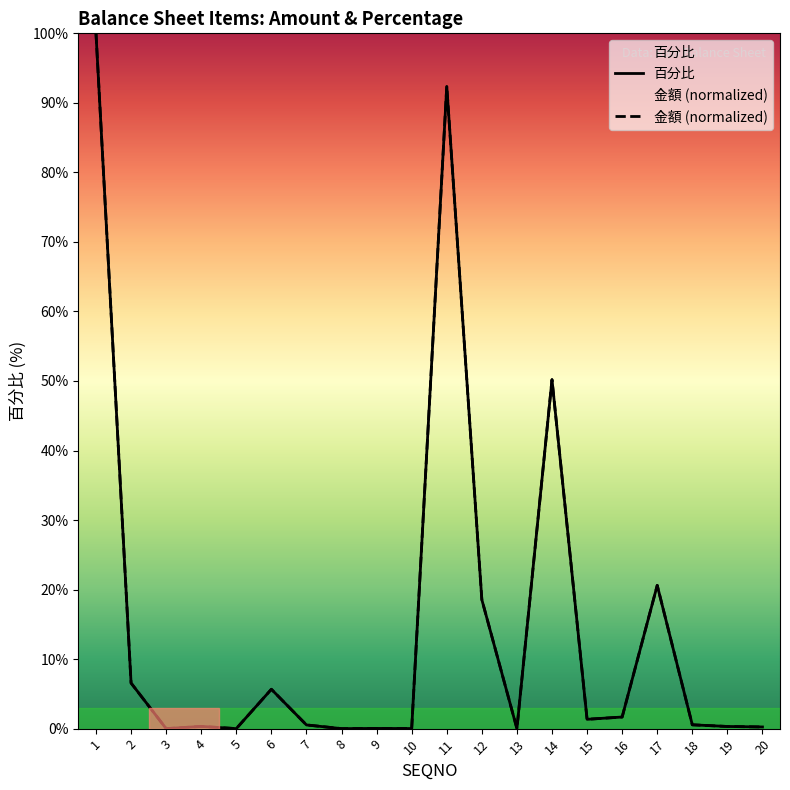

List the series in order of their peak value, highest first.

金額, 百分比